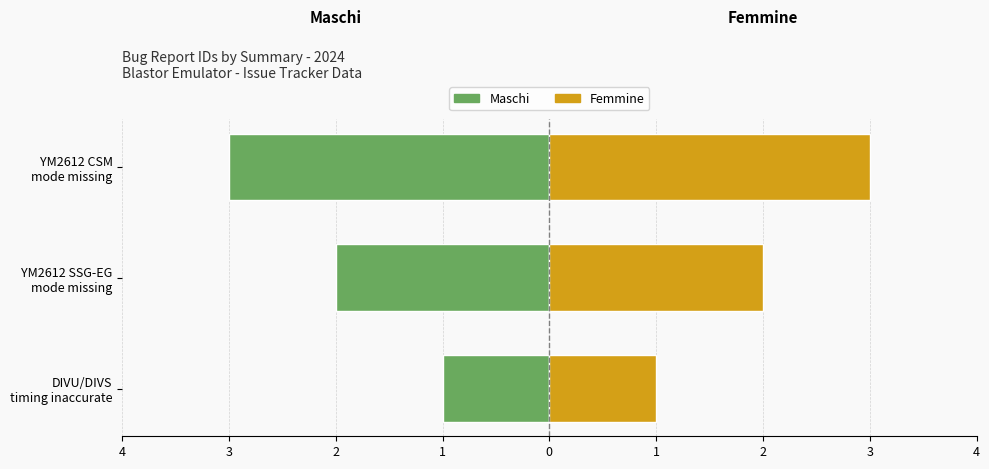

Reading left to right, extract all data points from this chart.

Maschi: -1	-2	-3
Femmine: 1	2	3